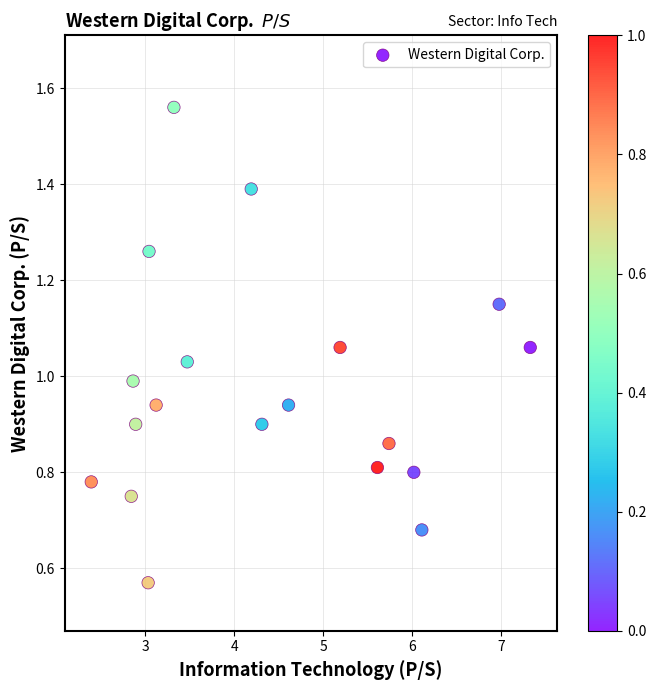

What is the range of X values (max minus min)?

4.9